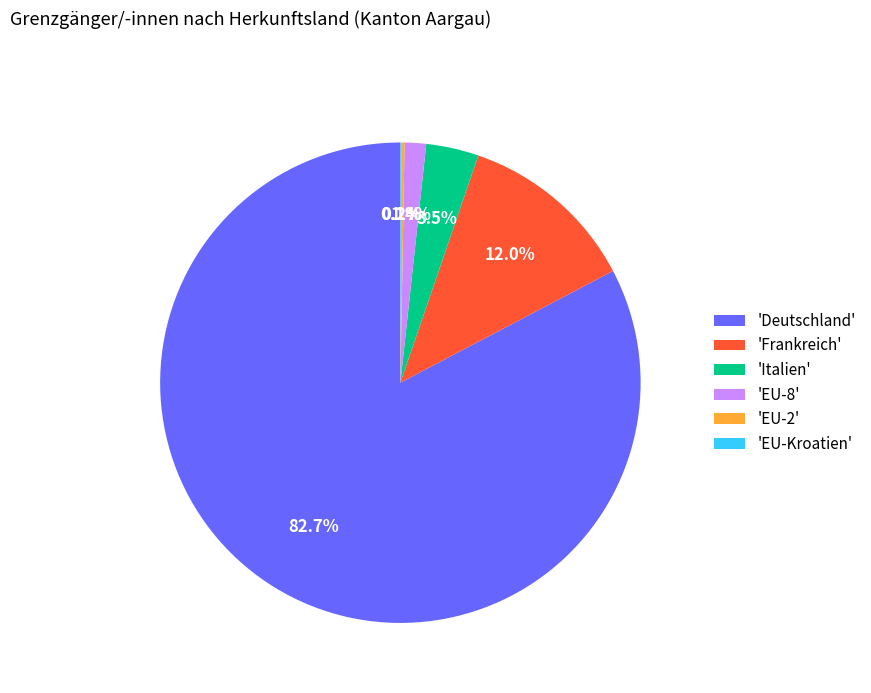

Which slice is the largest?

'Deutschland'